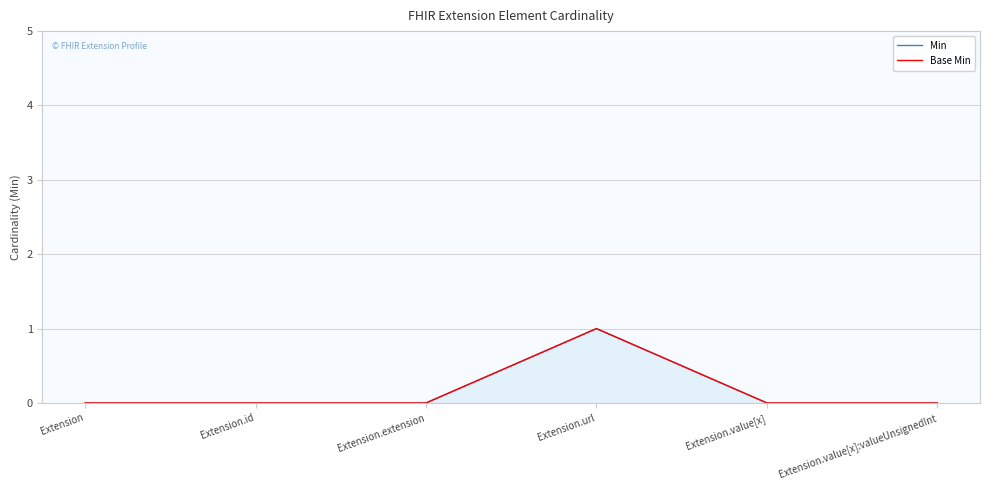

True or false: Base Min and Min cross at least once.

False